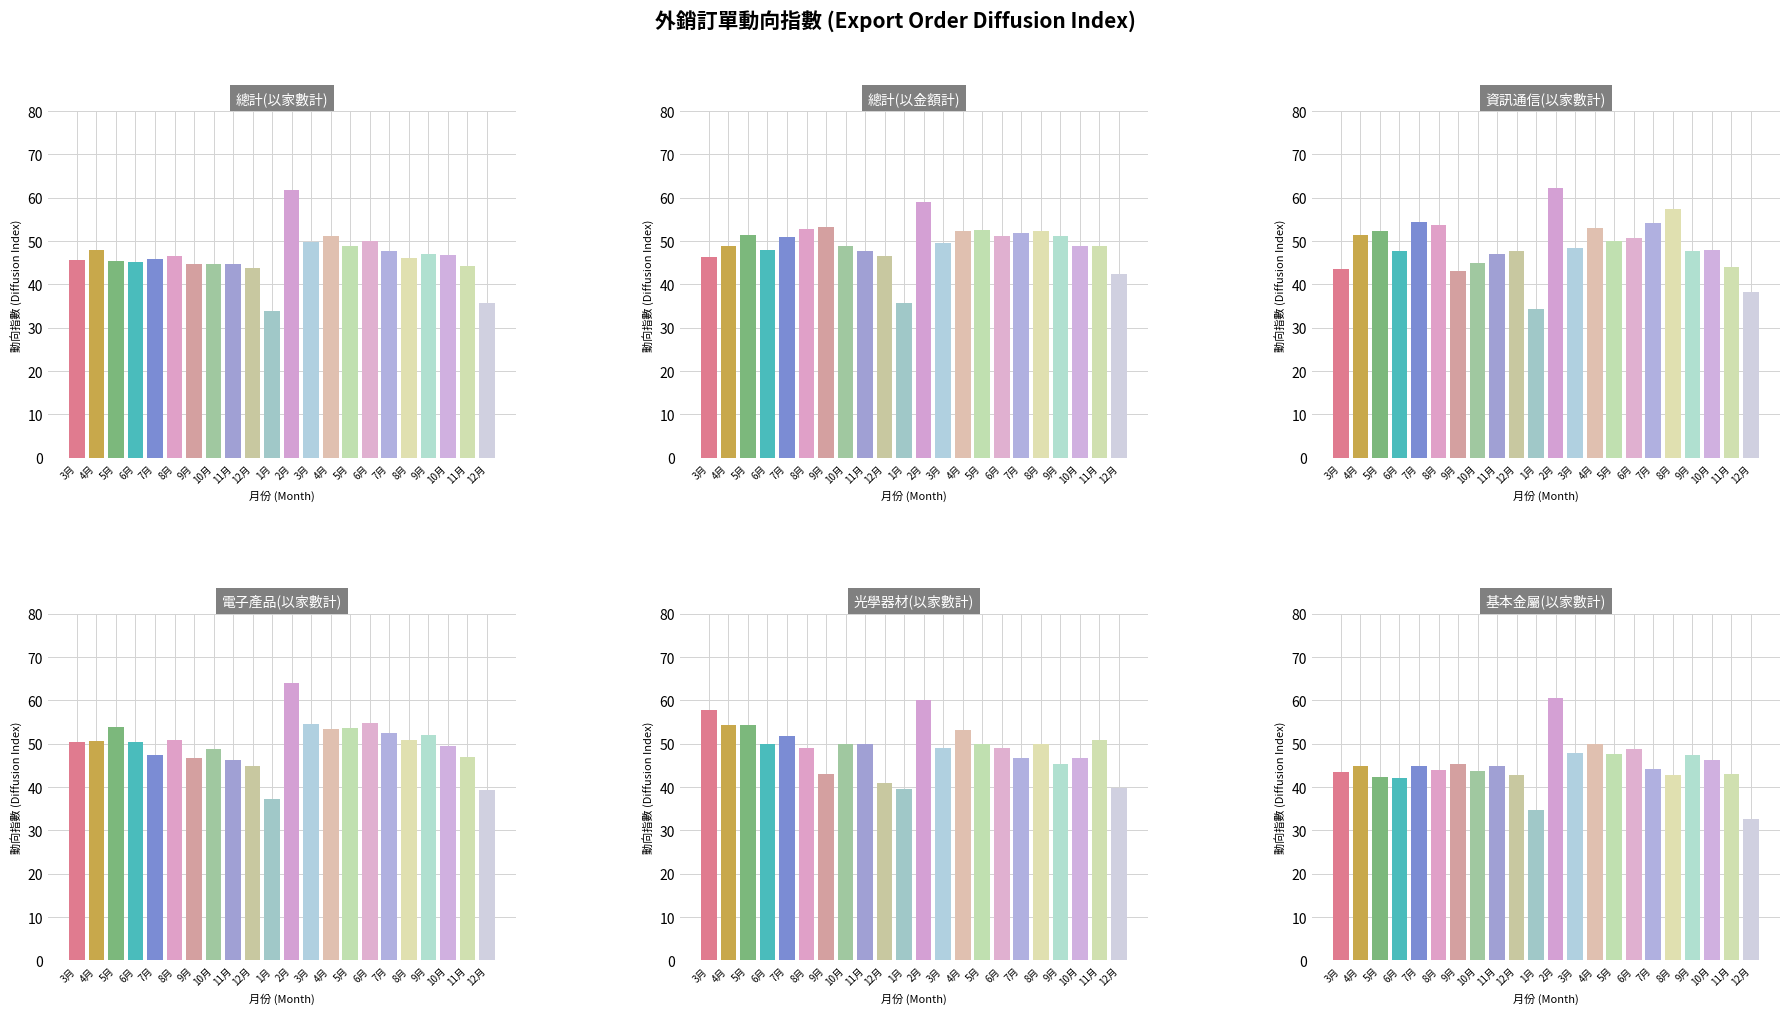

True or false: 電子產品(以家數計) has a value of 13.1 at 5月.

False